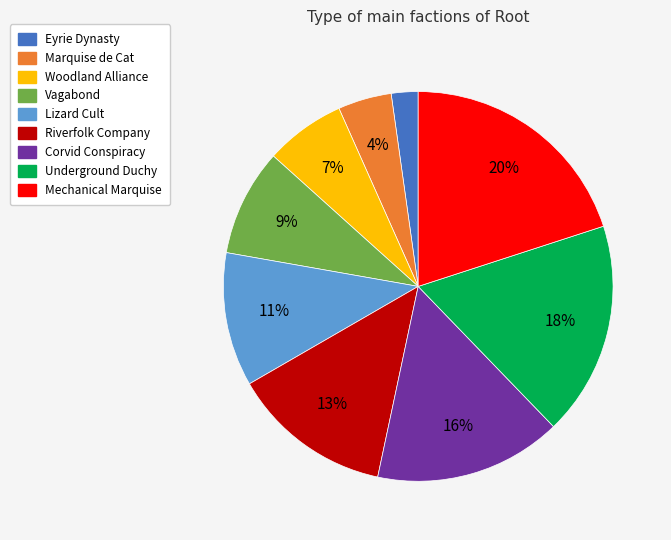

Is there a majority slice in this chart?

No